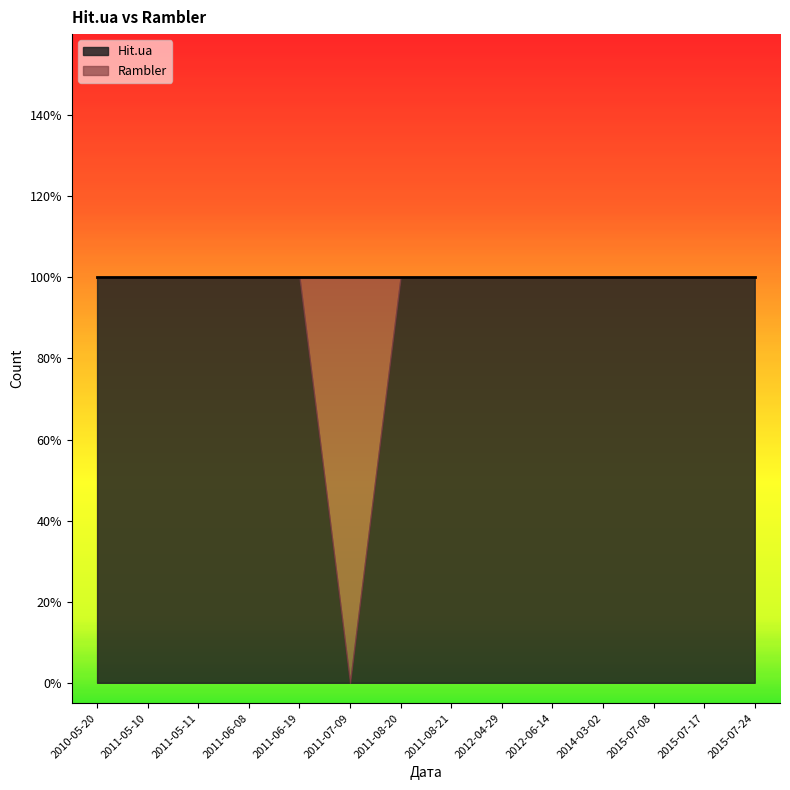

Which has a higher value, 2011-05-11 or 2012-06-14?

2011-05-11